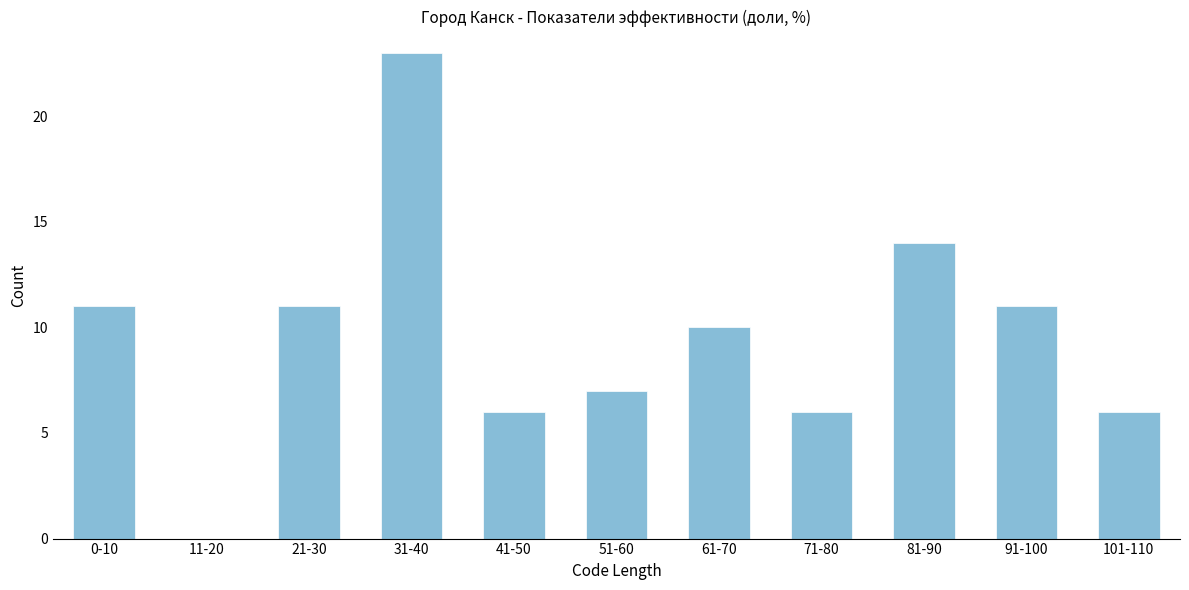

Reading right to left, extract all data points from this chart.

101-110=6	91-100=11	81-90=14	71-80=6	61-70=10	51-60=7	41-50=6	31-40=23	21-30=11	11-20=0	0-10=11